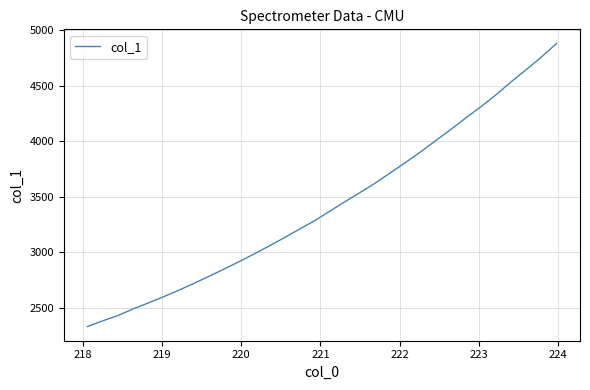

What is the maximum value shown in the chart?

4881.6